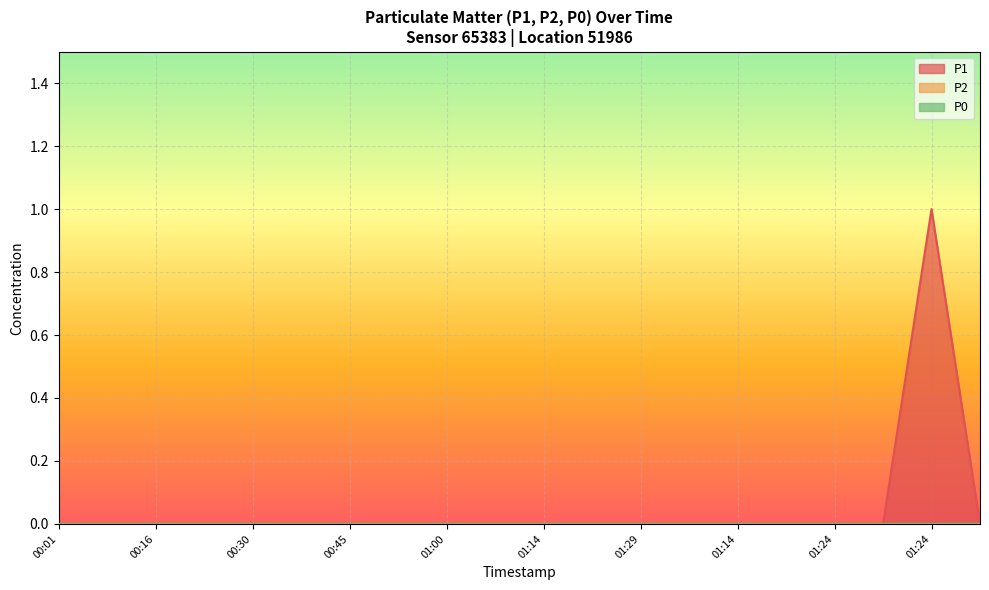

Reading left to right, list all the values displayed in this chart.

P1: 00:01=0	00:08=0	00:16=0	00:23=0	00:30=0	00:38=0	00:45=0	00:52=0	01:00=0	01:07=0	01:14=0	01:22=0	01:29=0	01:37=0	01:14=0	01:22=0	01:24=0	01:27=0	01:24=1	01:37=0
P2: 00:01=0	00:08=0	00:16=0	00:23=0	00:30=0	00:38=0	00:45=0	00:52=0	01:00=0	01:07=0	01:14=0	01:22=0	01:29=0	01:37=0	01:14=0	01:22=0	01:24=0	01:27=0	01:24=0	01:37=0
P0: 00:01=0	00:08=0	00:16=0	00:23=0	00:30=0	00:38=0	00:45=0	00:52=0	01:00=0	01:07=0	01:14=0	01:22=0	01:29=0	01:37=0	01:14=0	01:22=0	01:24=0	01:27=0	01:24=0	01:37=0